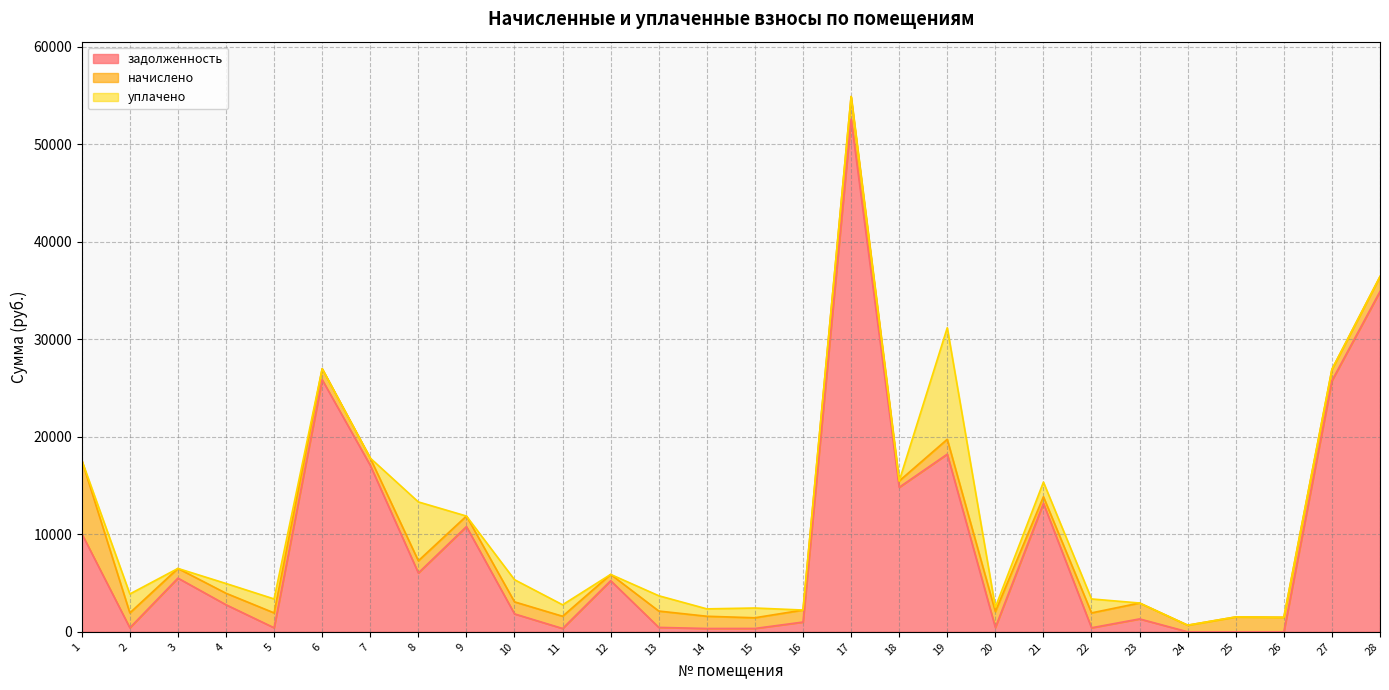

The начислено series shows 1526.4 at 22. True or false?

True